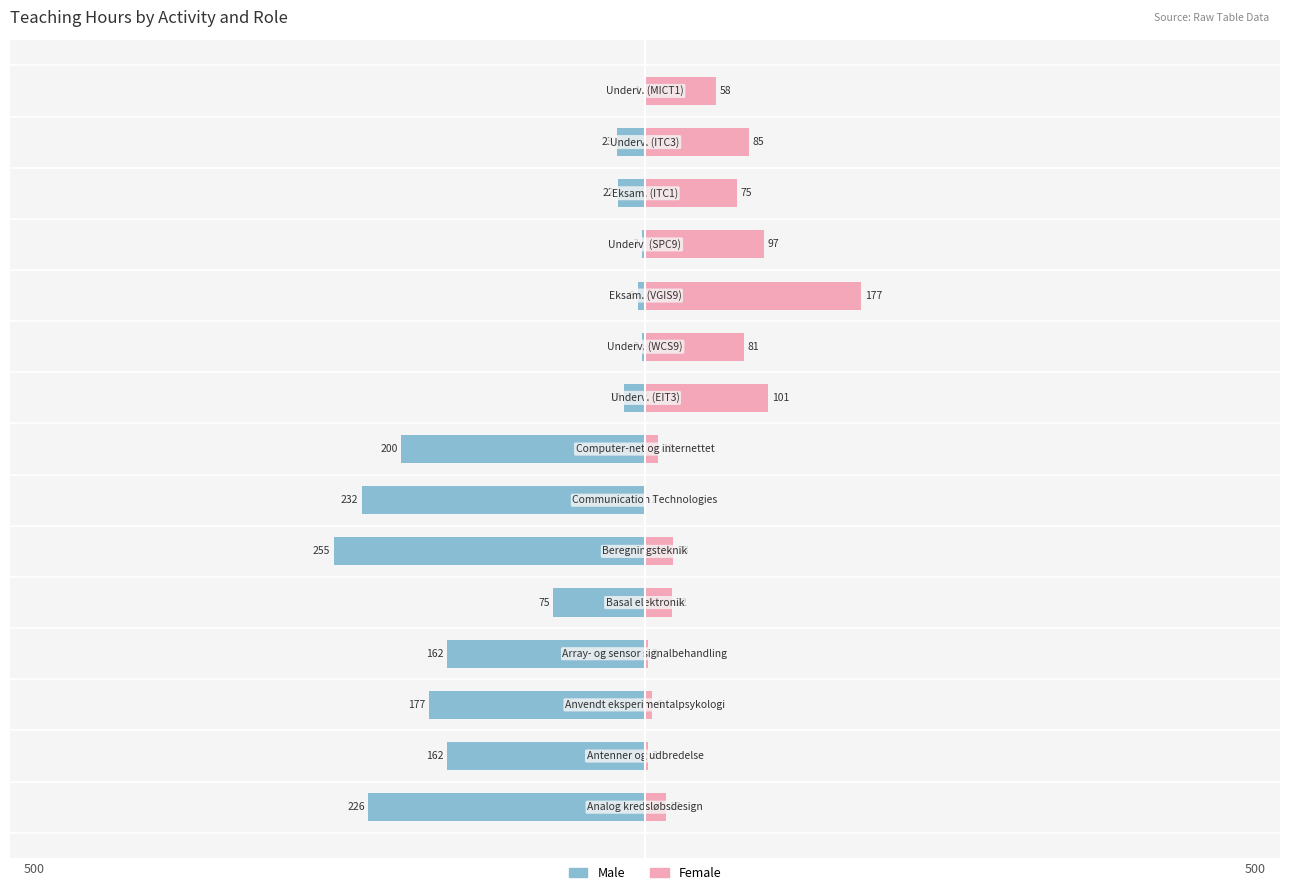

How many values in the Male series are below -75?

7